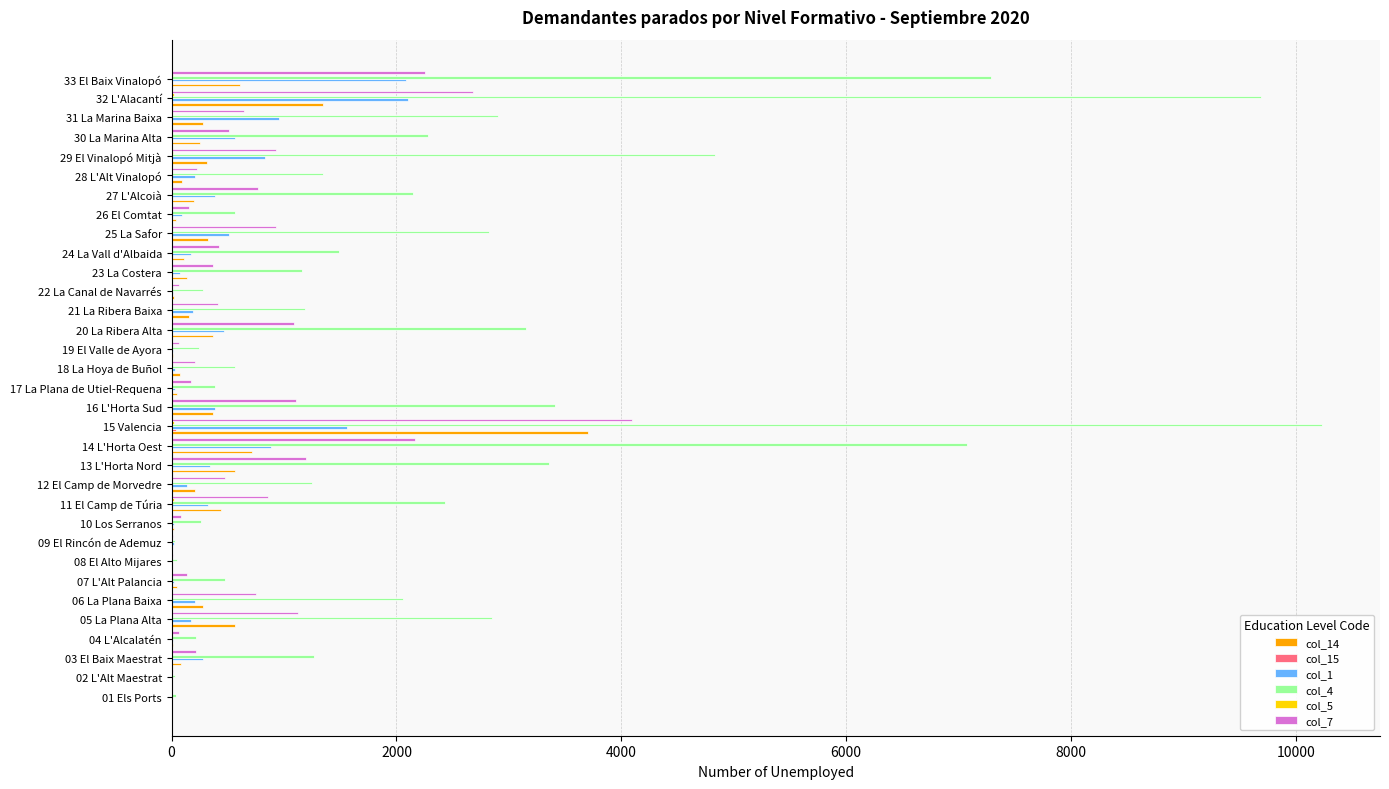

What is the maximum value shown in the chart?

10236